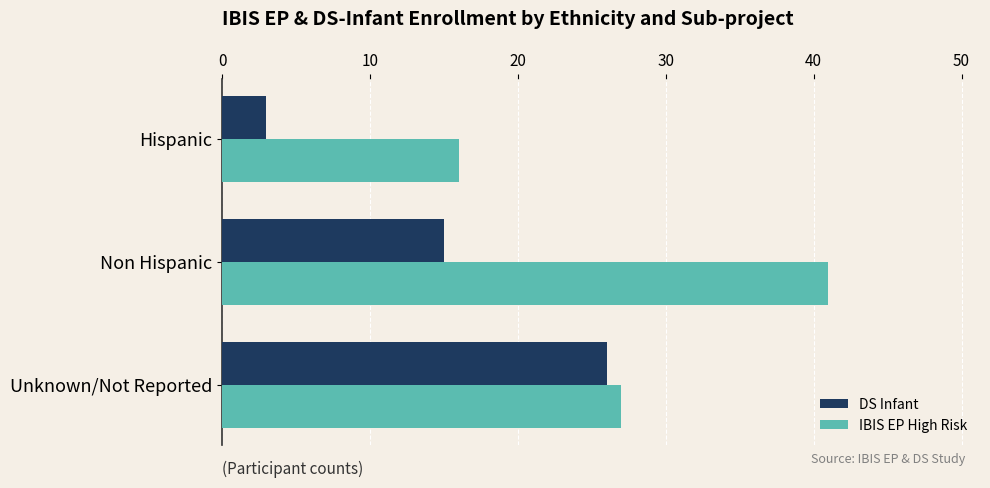

What is the average value of the IBIS EP High Risk series?

28